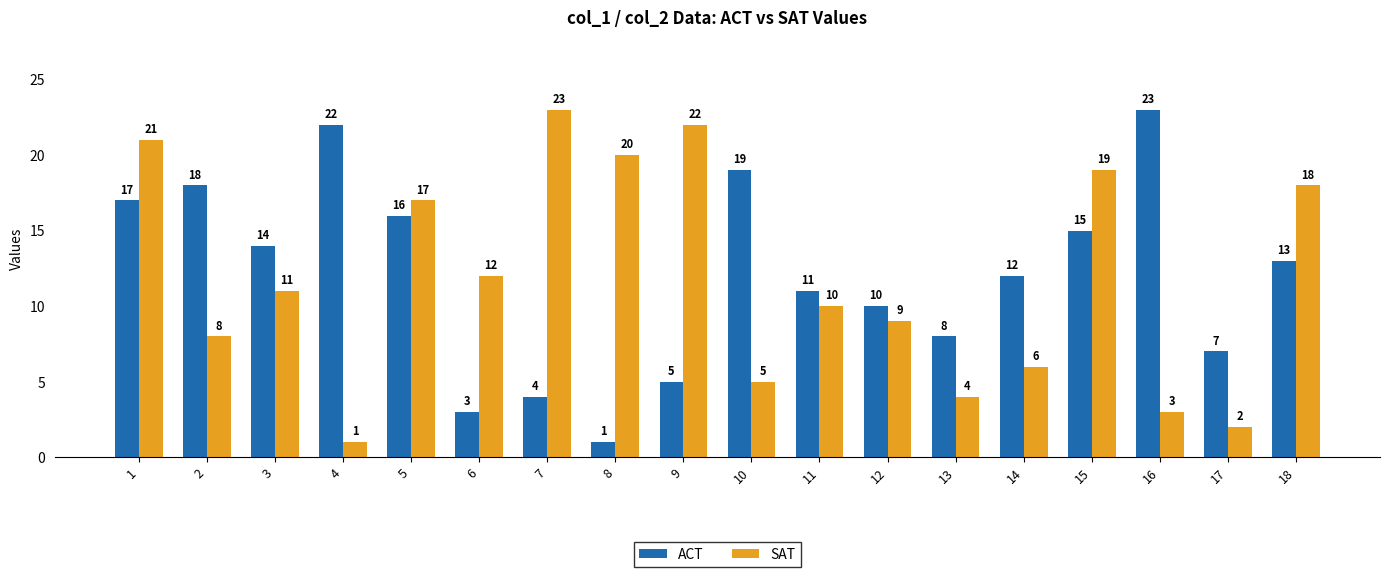

Which series changed the most between 10 and 16?

ACT